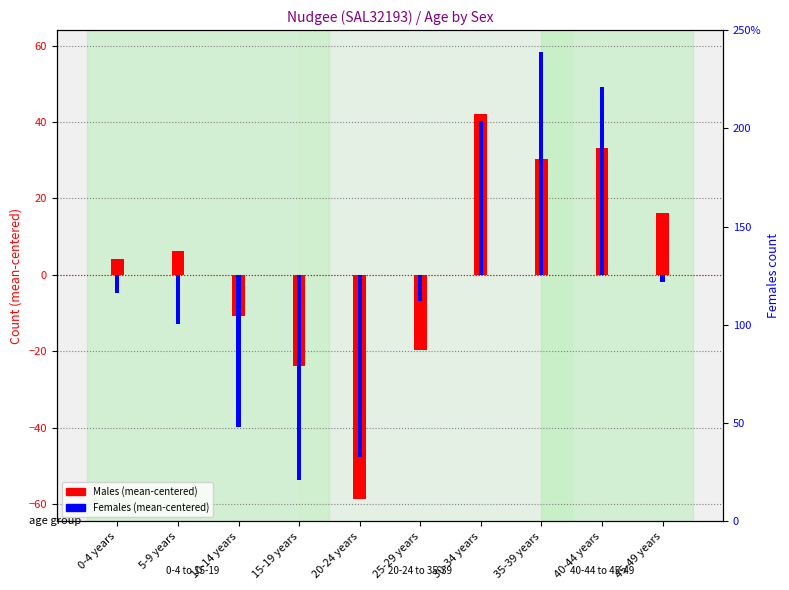

Where does the Females (mean-centered) series first go above -4?

30-34 years